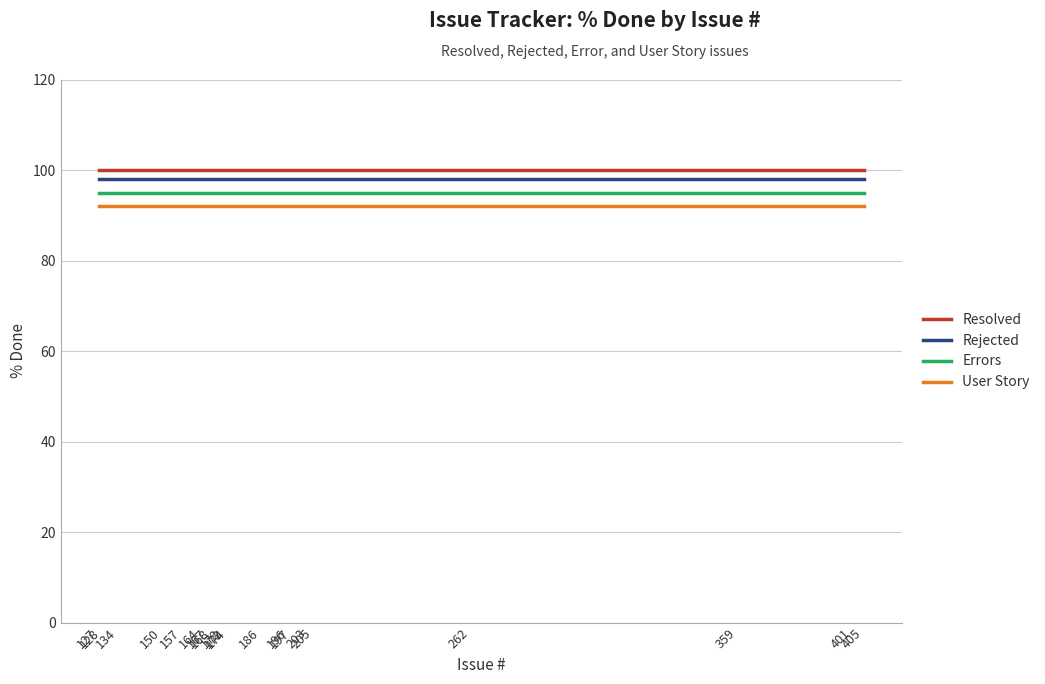

What is the minimum value for Rejected?

98